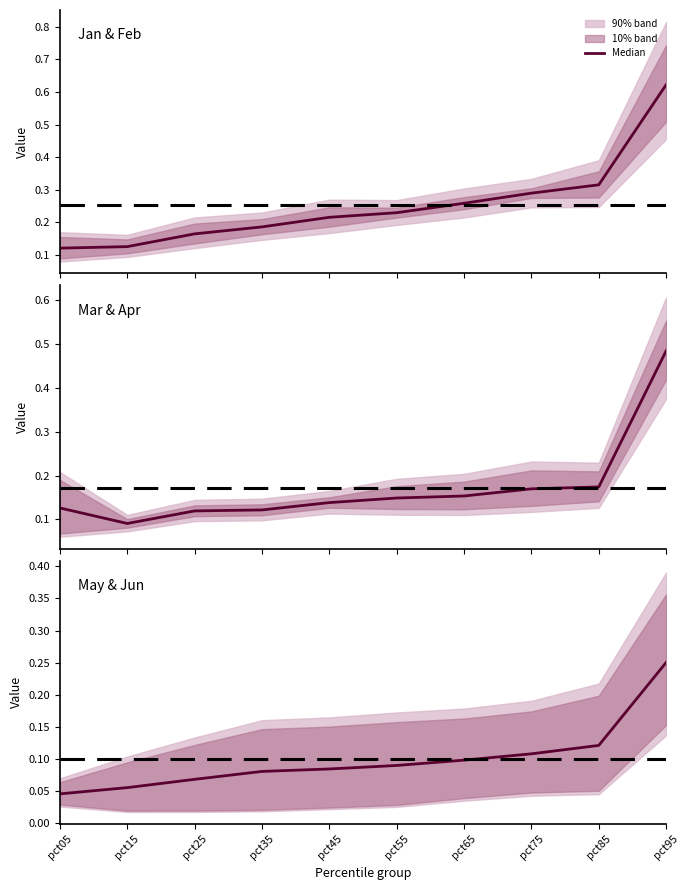

Reading left to right, what are all the values shown in this chart?

pct05=0.0	pct15=0.1	pct25=0.1	pct35=0.1	pct45=0.1	pct55=0.1	pct65=0.1	pct75=0.1	pct85=0.1	pct95=0.3